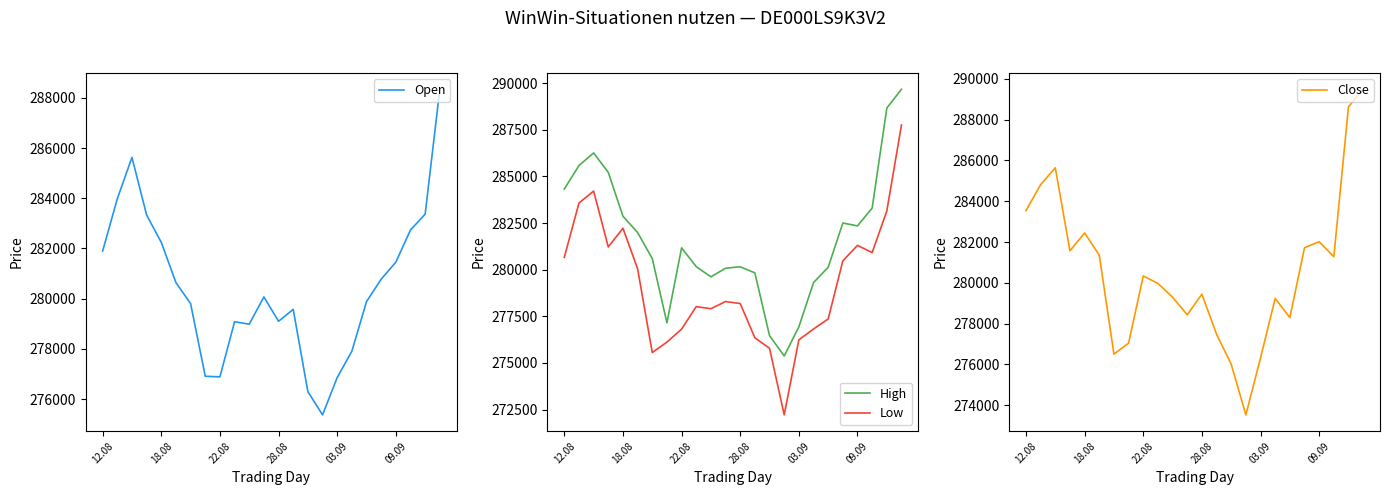

Between 10 and 23, which series saw the biggest shift?

Close